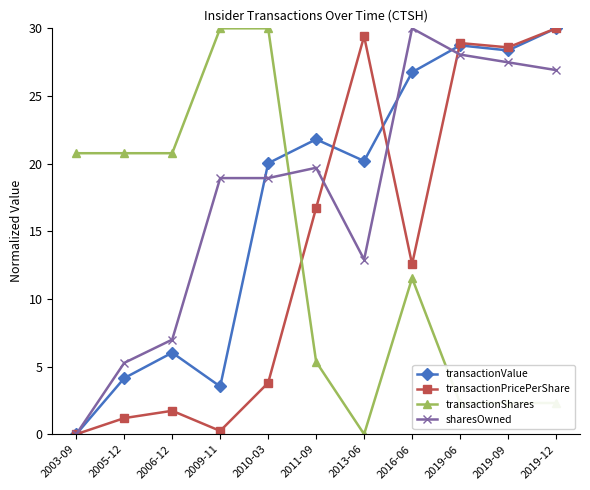

Reading left to right, what are all the values shown in this chart?

transactionValue: 2003-09=0.0	2005-12=4.1	2006-12=6.0	2009-11=3.5	2010-03=20.0	2011-09=21.8	2013-06=20.2	2016-06=26.8	2019-06=28.7	2019-09=28.4	2019-12=30.0
transactionPricePerShare: 2003-09=0.0	2005-12=1.2	2006-12=1.7	2009-11=0.2	2010-03=3.8	2011-09=16.7	2013-06=29.4	2016-06=12.6	2019-06=28.9	2019-09=28.6	2019-12=30.0
transactionShares: 2003-09=20.8	2005-12=20.8	2006-12=20.8	2009-11=30.0	2010-03=30.0	2011-09=5.4	2013-06=0.0	2016-06=11.5	2019-06=2.3	2019-09=2.3	2019-12=2.3
sharesOwned: 2003-09=0.0	2005-12=5.3	2006-12=7.0	2009-11=18.9	2010-03=18.9	2011-09=19.7	2013-06=12.9	2016-06=30.0	2019-06=28.1	2019-09=27.5	2019-12=26.9